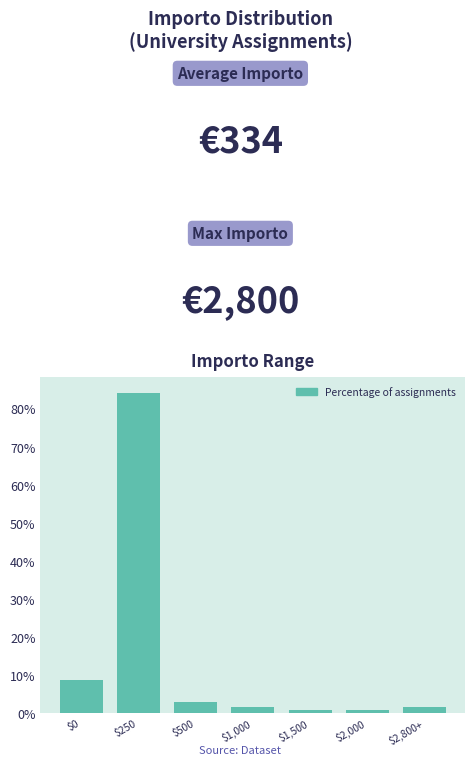

Reading right to left, transcribe all the data shown in this chart.

1.4	0.7	0.7	1.4	2.9	84.1	8.7